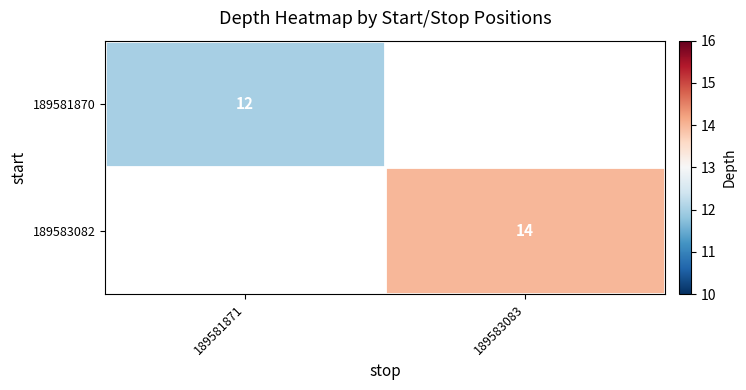

True or false: 189581870 has a value of 3 at 189581871.

False